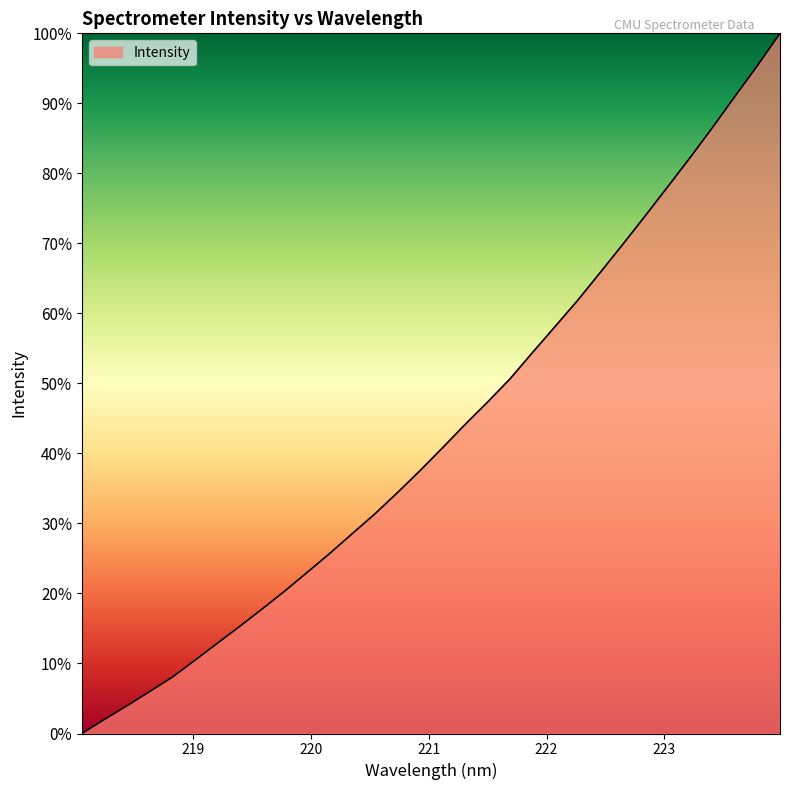

What is the greatest value displayed?

100.0